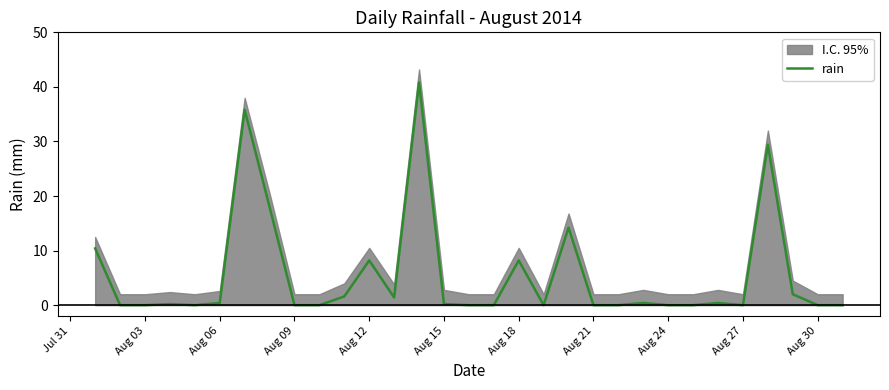

How many interior local peaks (higher than both neighbors) does the data have?

9